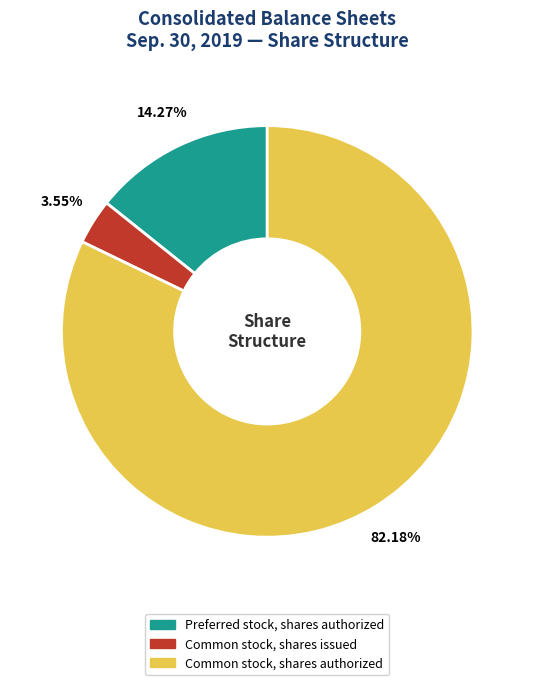

Is Common stock, shares issued the majority of the pie?

No